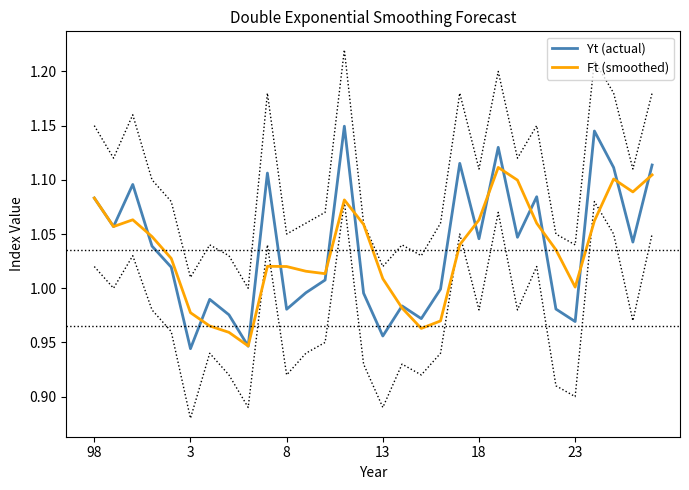

The value of Yt (actual) at 98 is 1.7. True or false?

False